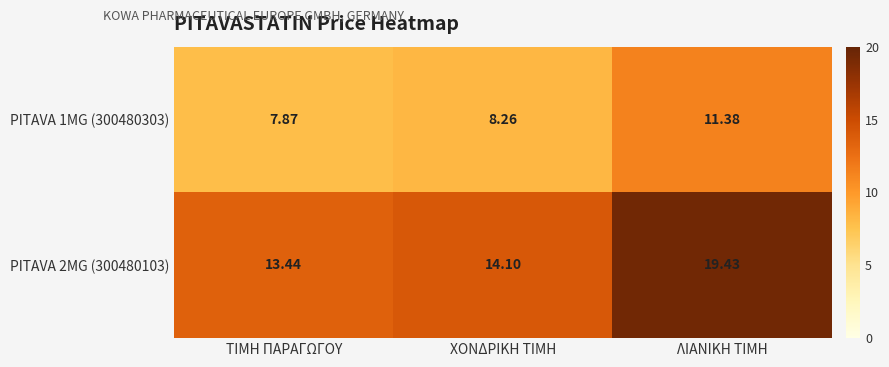

At which label does PITAVA 2MG (300480103) reach its peak?

ΛΙΑΝΙΚΗ ΤΙΜΗ